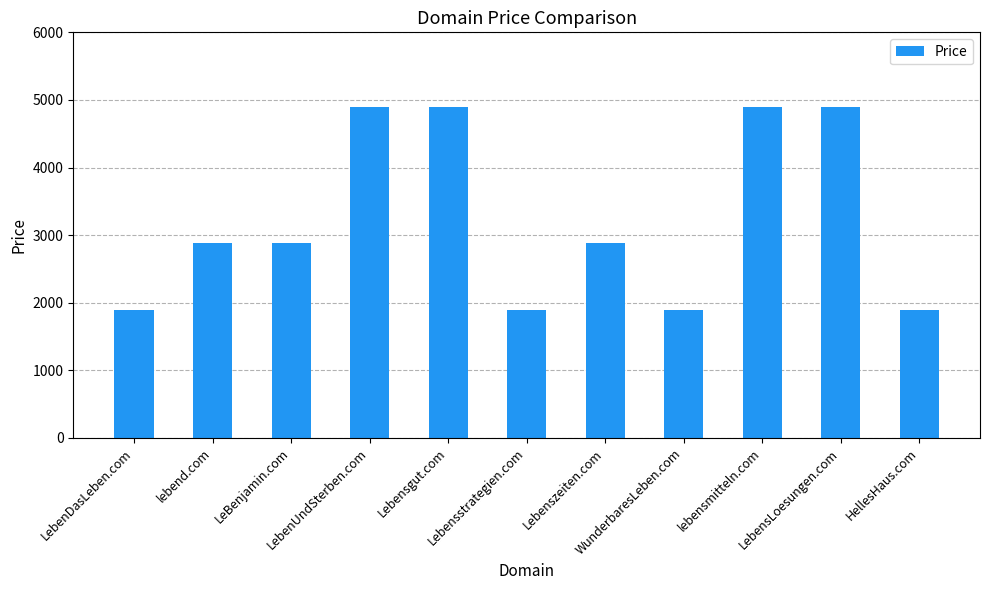

What is the change in value from WunderbaresLeben.com to LebensLoesungen.com?

+3000